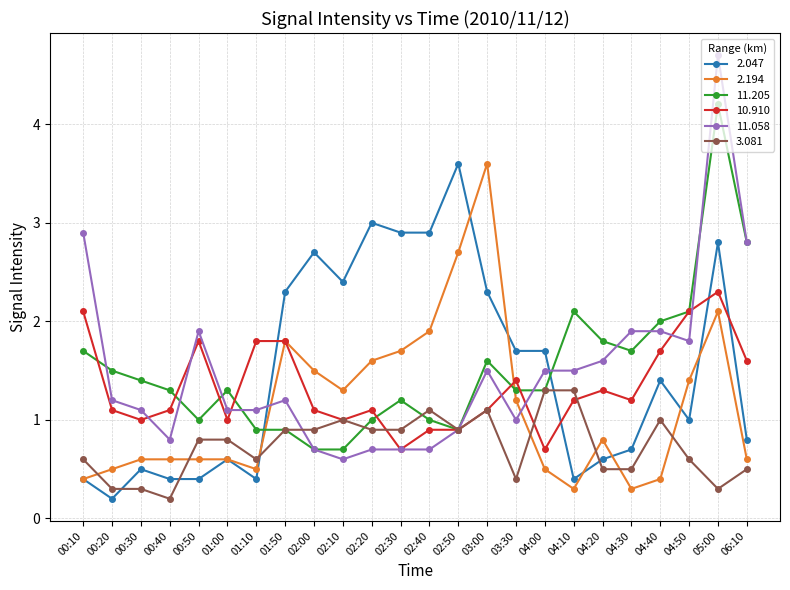

True or false: 2.047 has more than 2 interior local peaks.

True